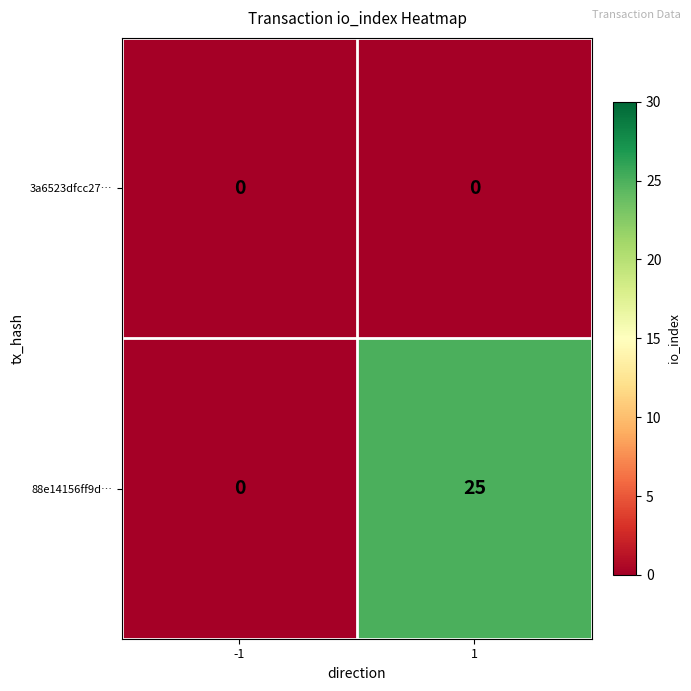

Which series has the largest range (max minus min)?

88e14156ff9d…